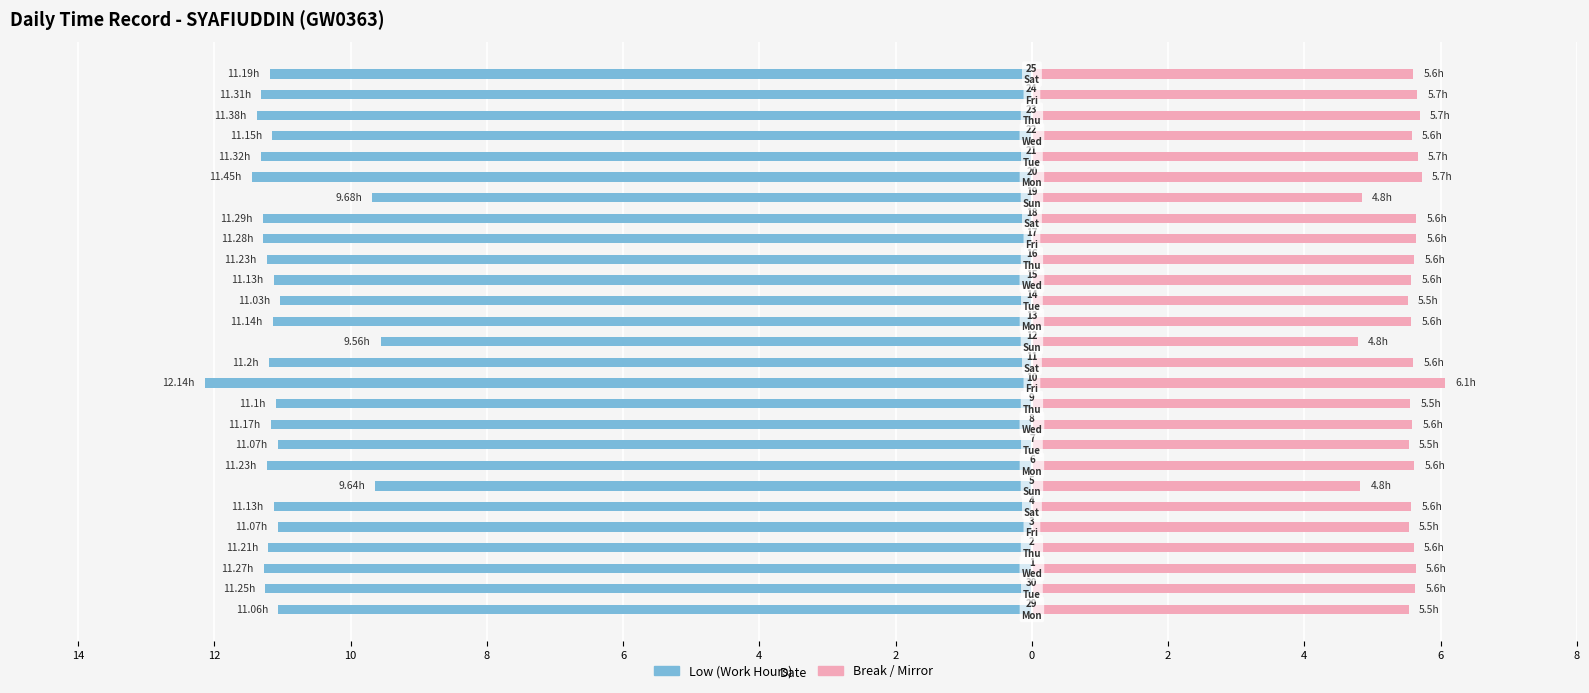

Reading left to right, transcribe all the data shown in this chart.

Low (Work Hours): -11.1	-11.2	-11.3	-11.2	-11.1	-11.1	-9.6	-11.2	-11.1	-11.2	-11.1	-12.1	-11.2	-9.6	-11.1	-11.0	-11.1	-11.2	-11.3	-11.3	-9.7	-11.4	-11.3	-11.2	-11.4	-11.3	-11.2
Break Total (mirrored): 5.5	5.6	5.6	5.6	5.5	5.6	4.8	5.6	5.5	5.6	5.5	6.1	5.6	4.8	5.6	5.5	5.6	5.6	5.6	5.6	4.8	5.7	5.7	5.6	5.7	5.7	5.6